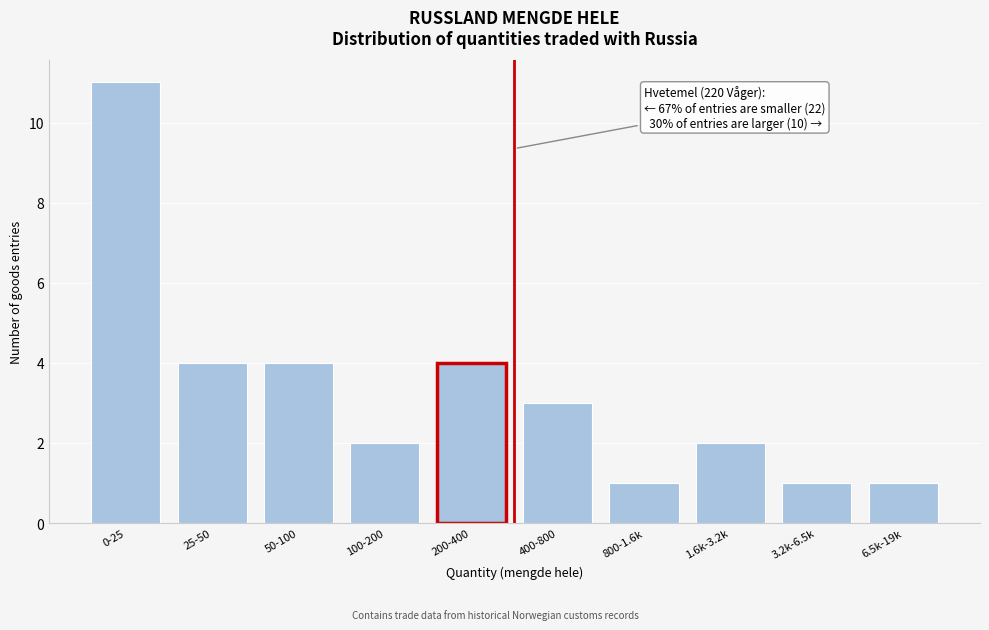

Reading left to right, extract all data points from this chart.

0-25=11	25-50=4	50-100=4	100-200=2	200-400=4	400-800=3	800-1.6k=1	1.6k-3.2k=2	3.2k-6.5k=1	6.5k-19k=1